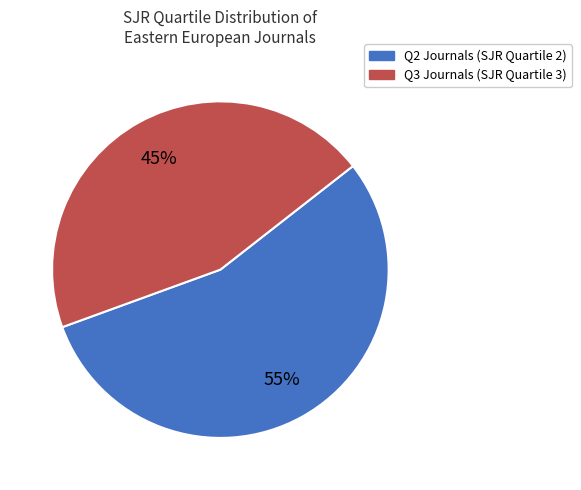

Does any single category account for the majority?

Yes